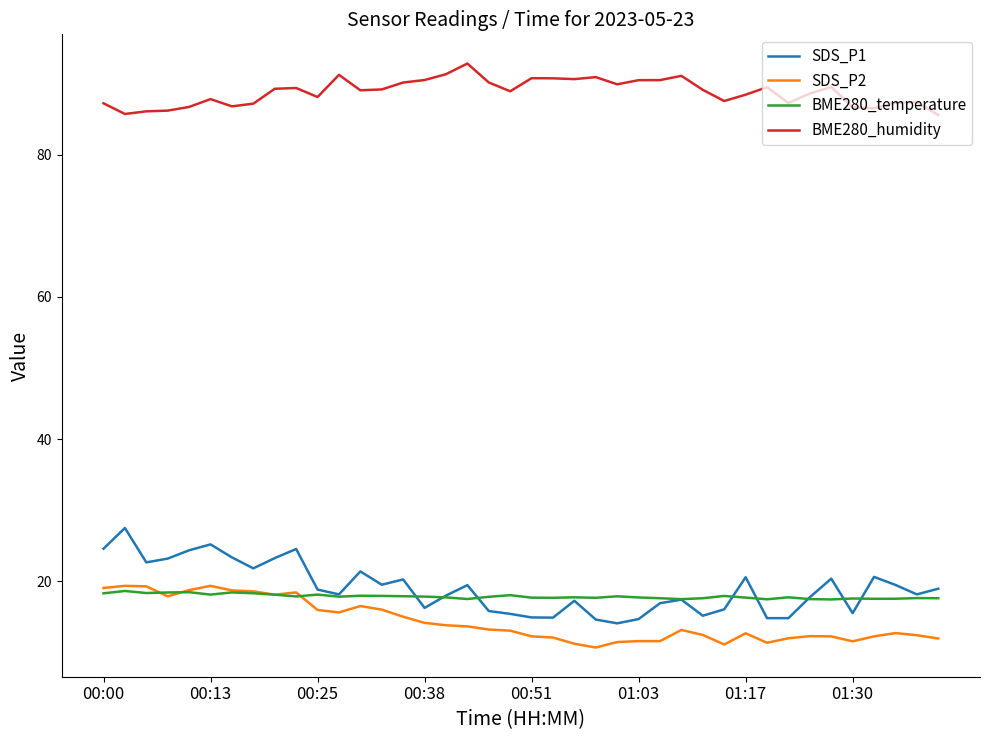

True or false: SDS_P1 and SDS_P2 cross at least once.

False